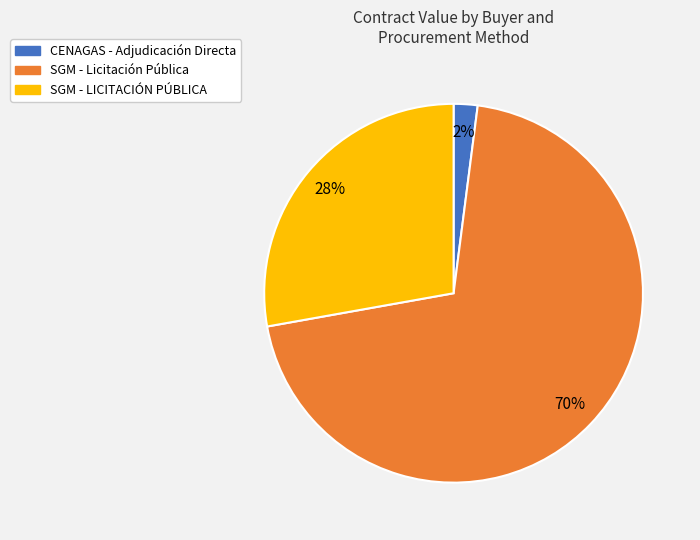

Is it true that SGM - LICITACIÓN PÚBLICA is 18% of the pie?

False